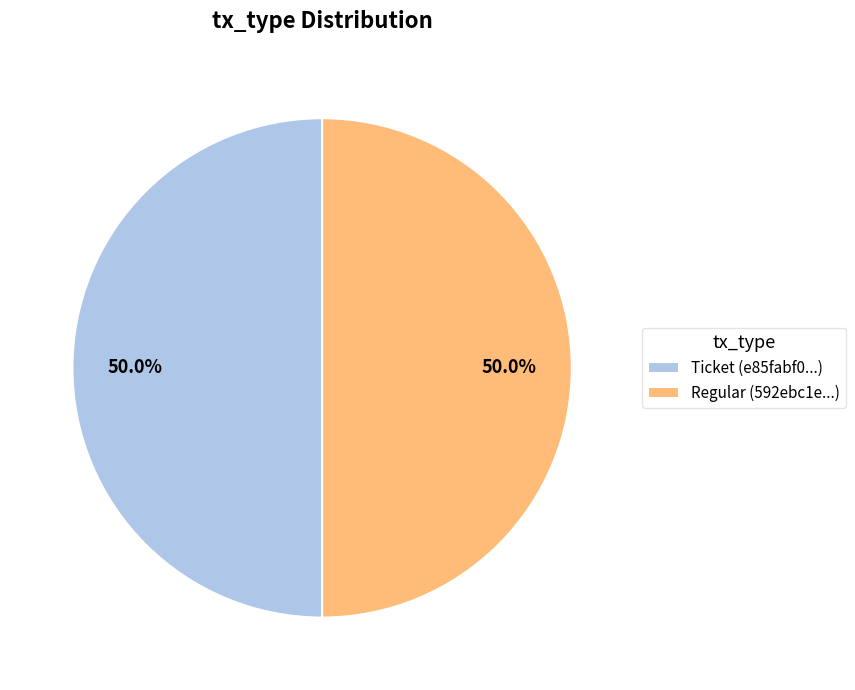

What percentage is NOT represented by Ticket (e85fabf0...)?

50.0%